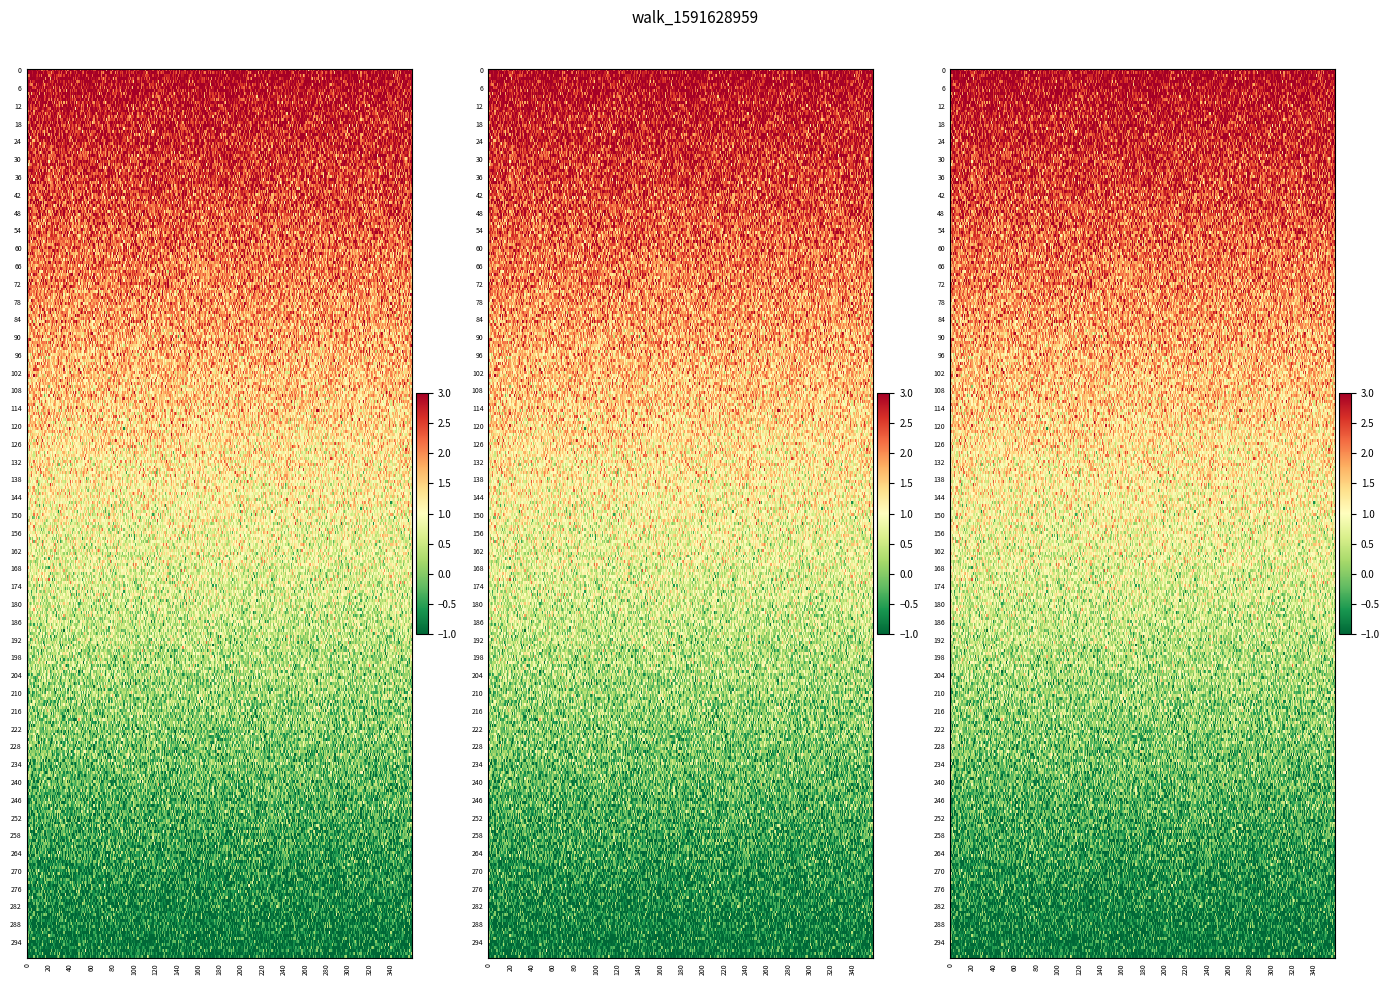

Between direction and io_index, which is larger?

io_index